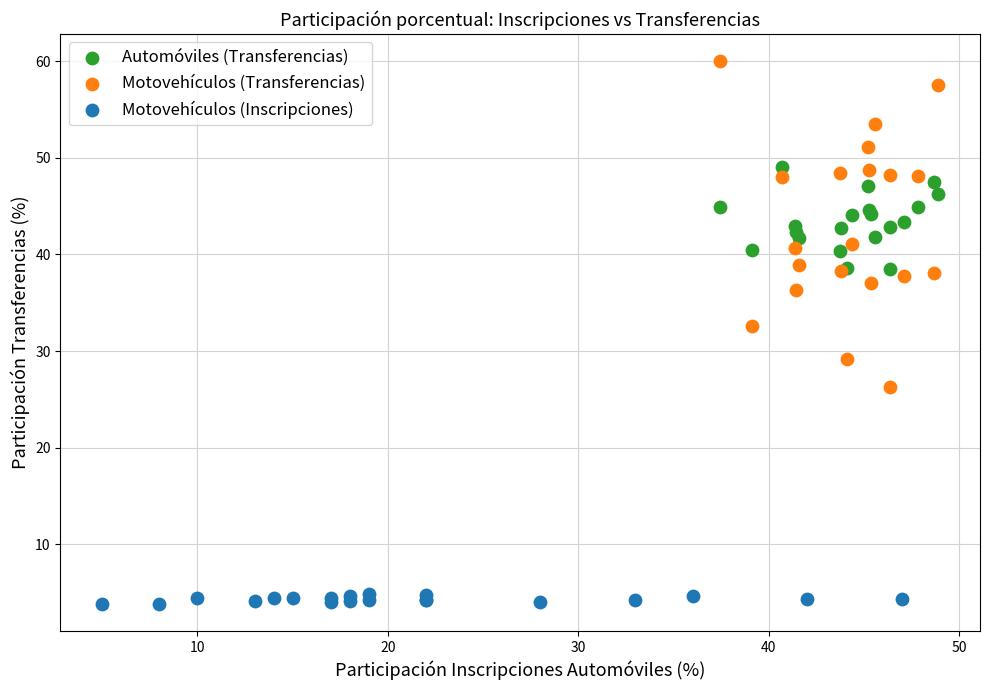

Which series reaches the minimum Y coordinate?

Motovehículos (Inscripciones)